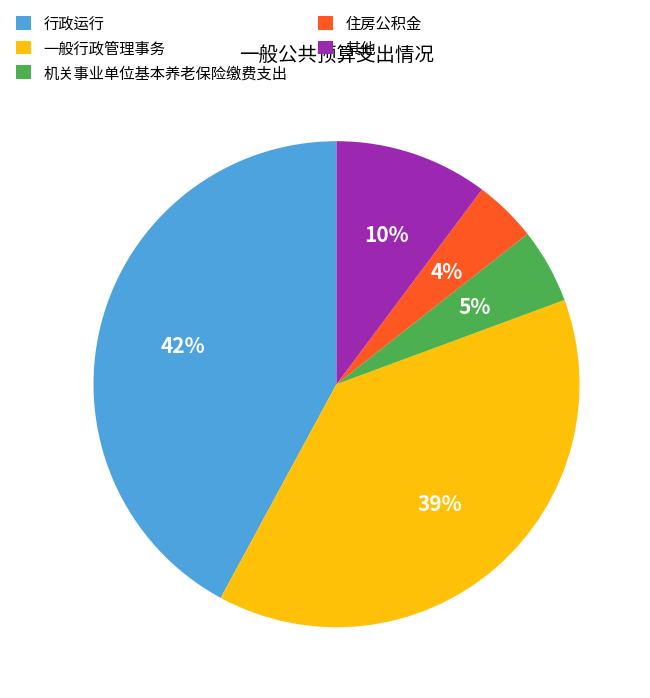

To the nearest percent, what portion does 机关事业单位基本养老保险缴费支出 represent?

5%